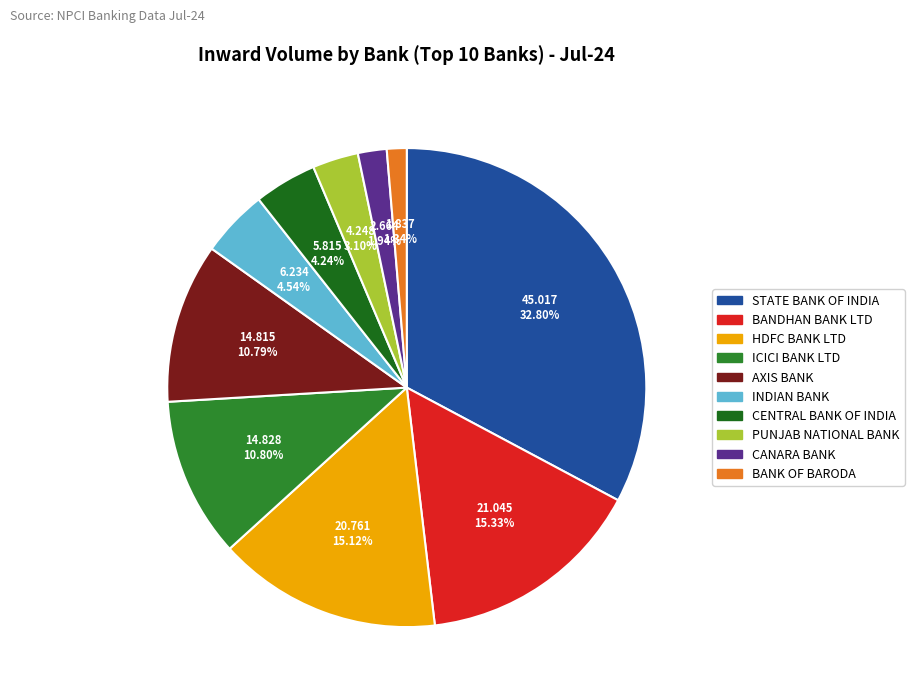

Between HDFC BANK LTD and BANK OF BARODA, which is larger?

HDFC BANK LTD